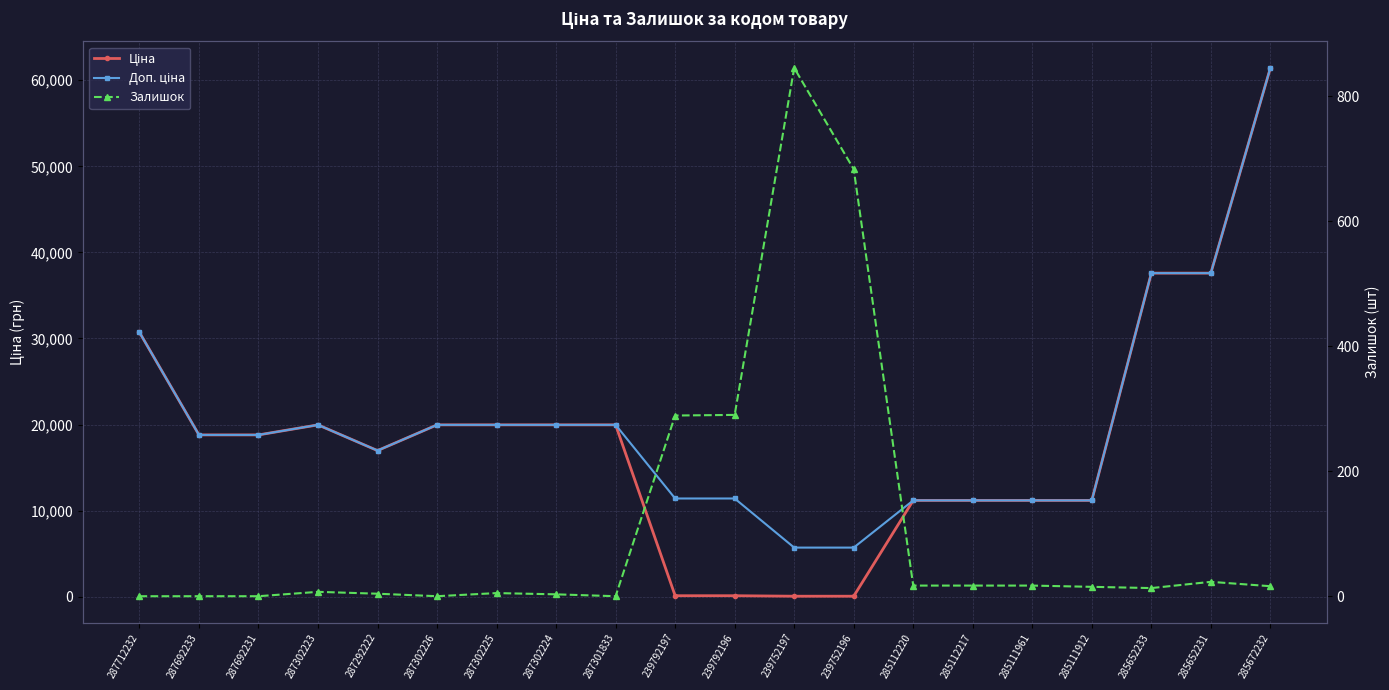

At 287712232, list the series in order from largest to smallest.

Ціна, Доп. ціна, Залишок